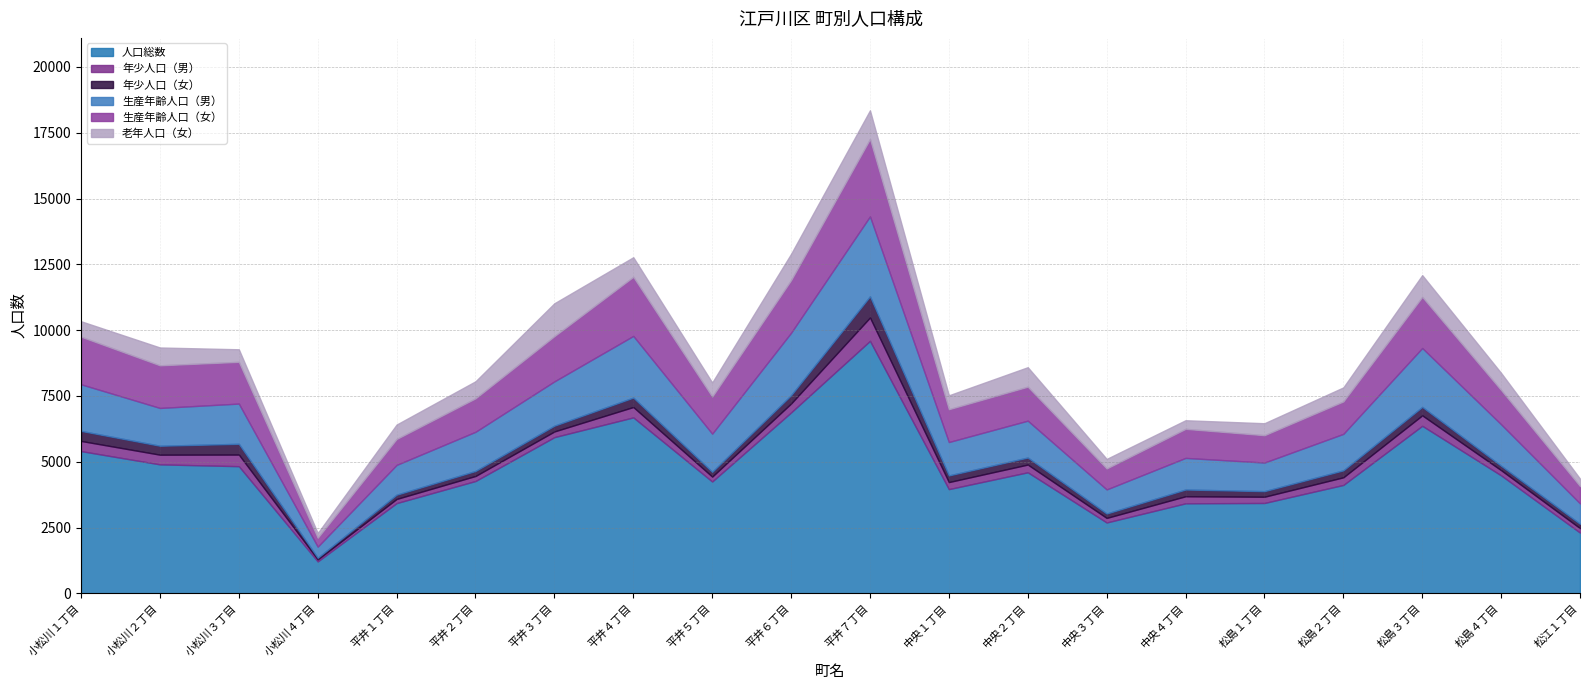

True or false: 生産年齢人口（男） has more than 0 points higher than both neighbors.

True